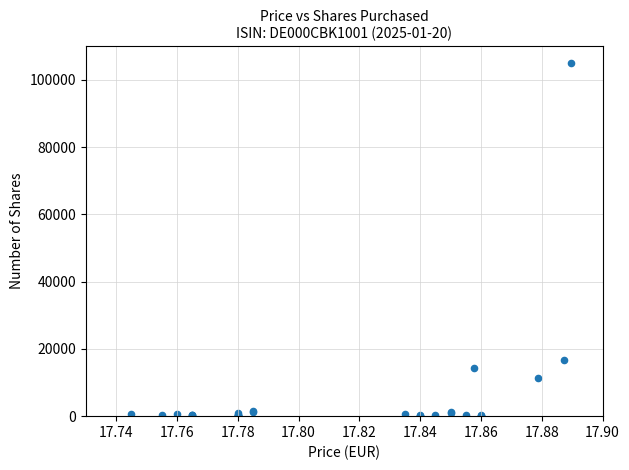

What Y value in the scatter plot is closest to 52464?

16671